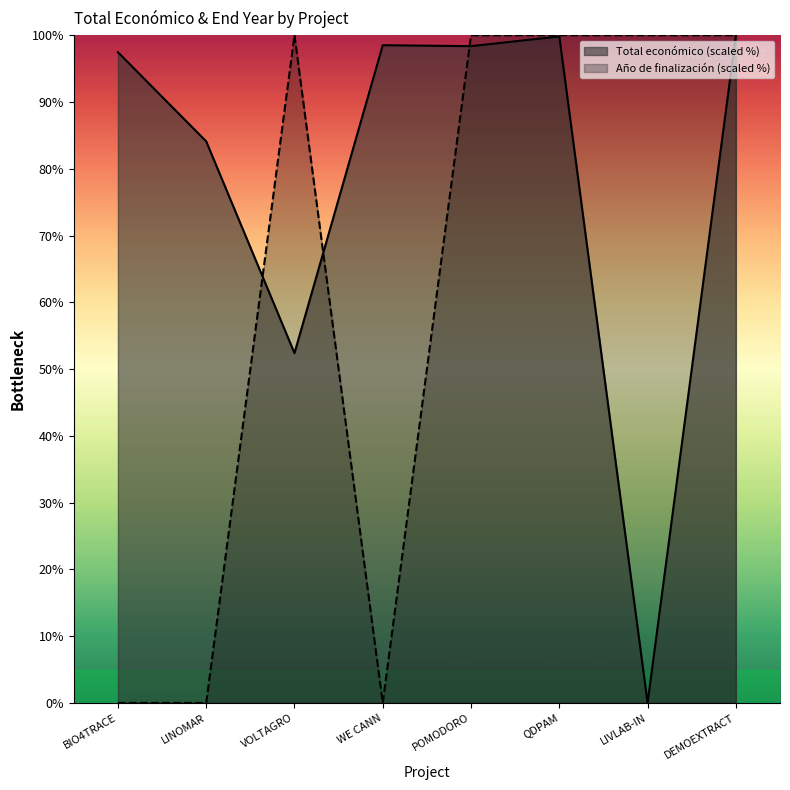

Between LINOMAR and WE CANN, which series saw the biggest shift?

Total económico (scaled %)